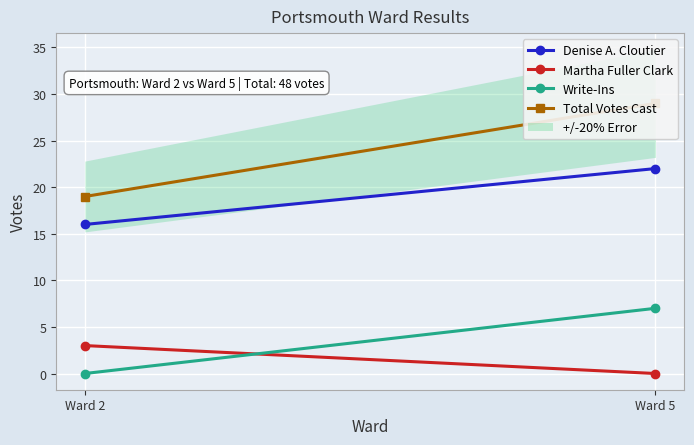

Count the Total Votes Cast values in the range 19 to 29.

2